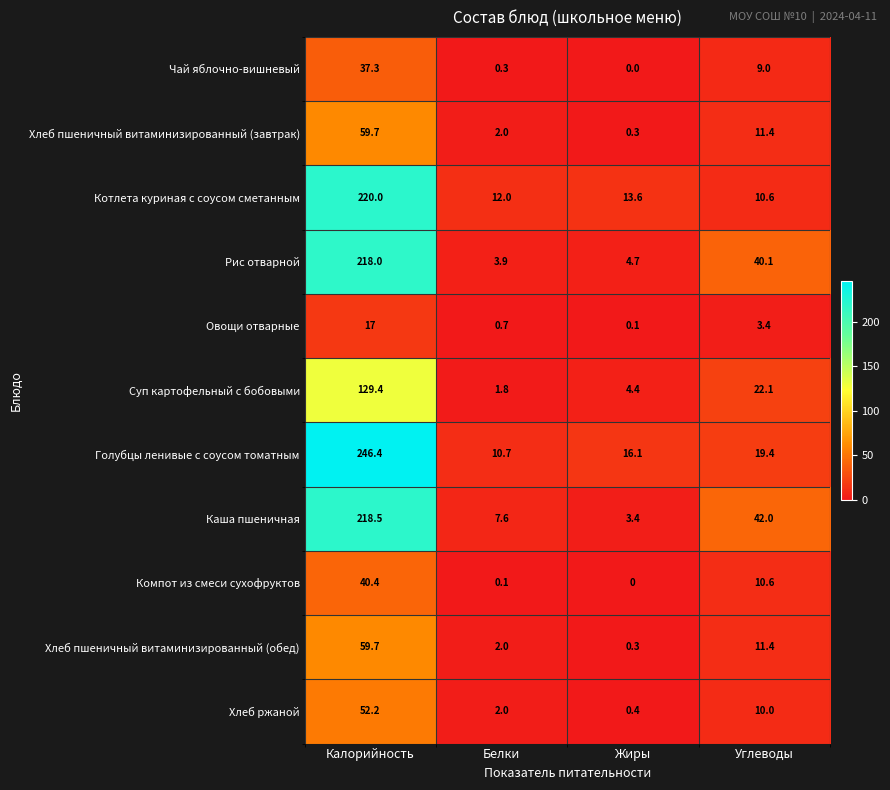

At which category is the sum across all series the highest?

Калорийность